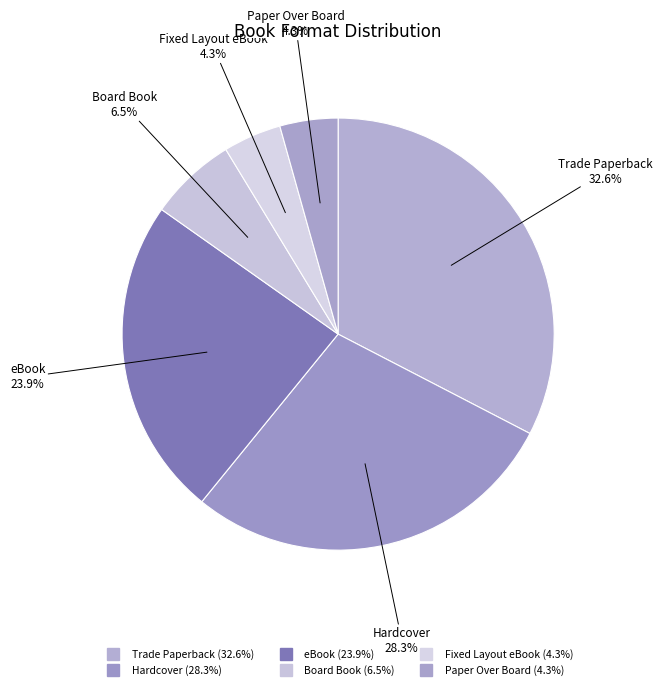

To the nearest percent, what is the combined percentage of eBook and Fixed Layout eBook?

28%